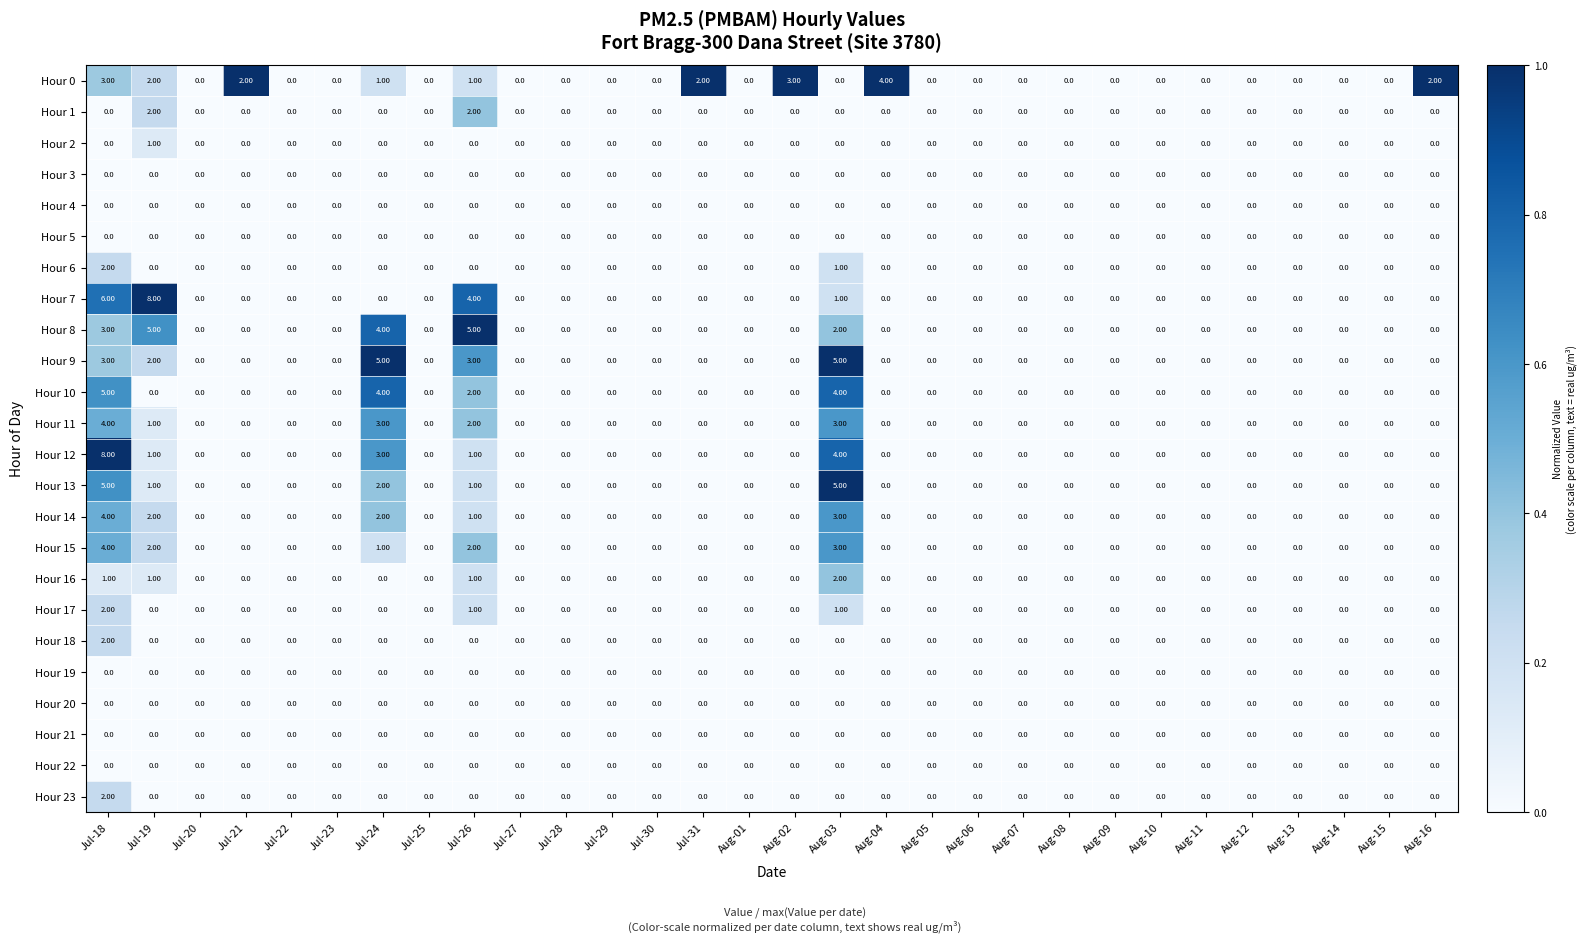

How many series are shown in this chart?

24